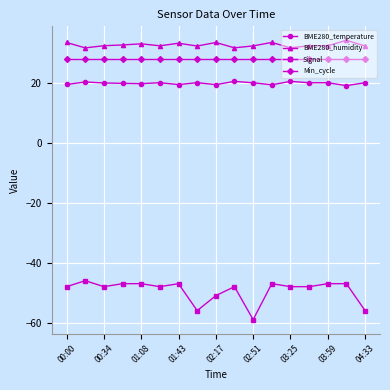

Rank the series by their maximum value, from highest to lowest.

BME280_humidity, Min_cycle, BME280_temperature, Signal